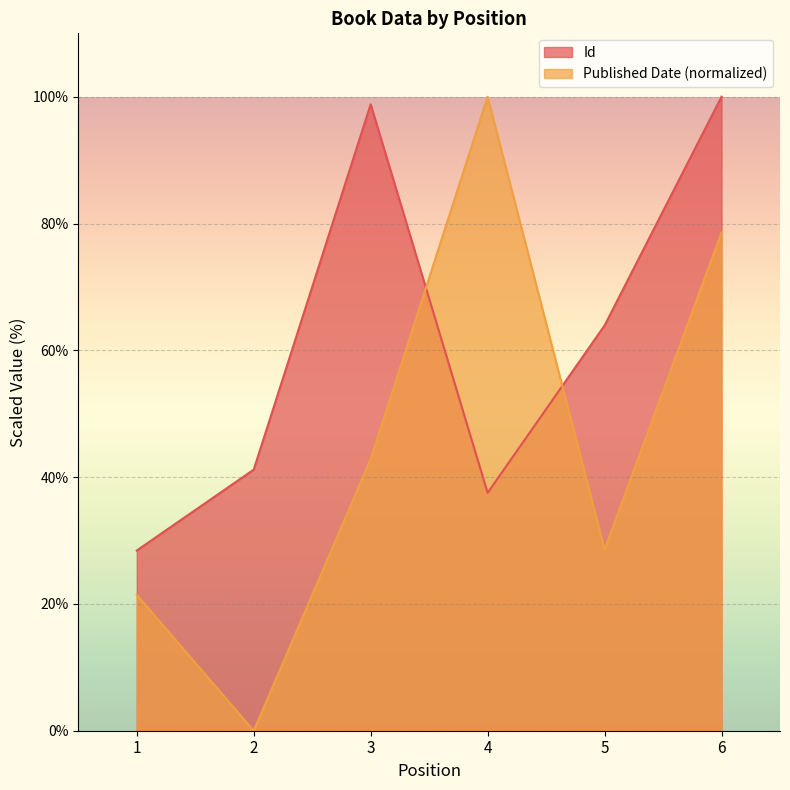

At which label does Id reach its peak?

6